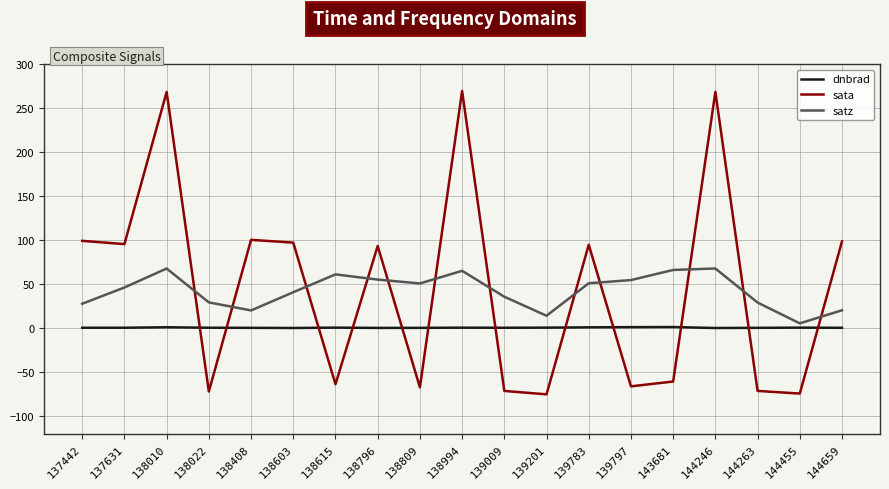

What is the highest value of the sata series?

269.8